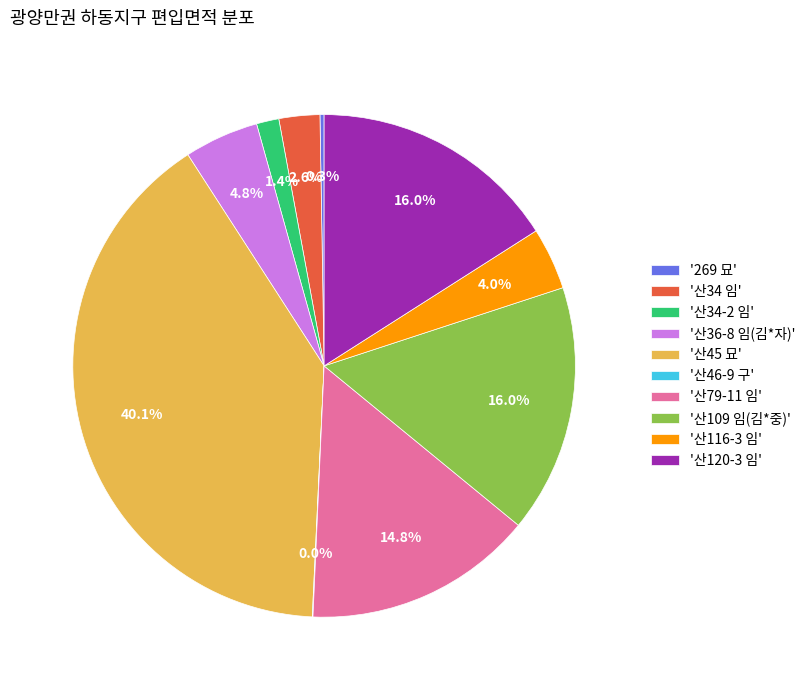

Is '산34 임' the majority of the pie?

No